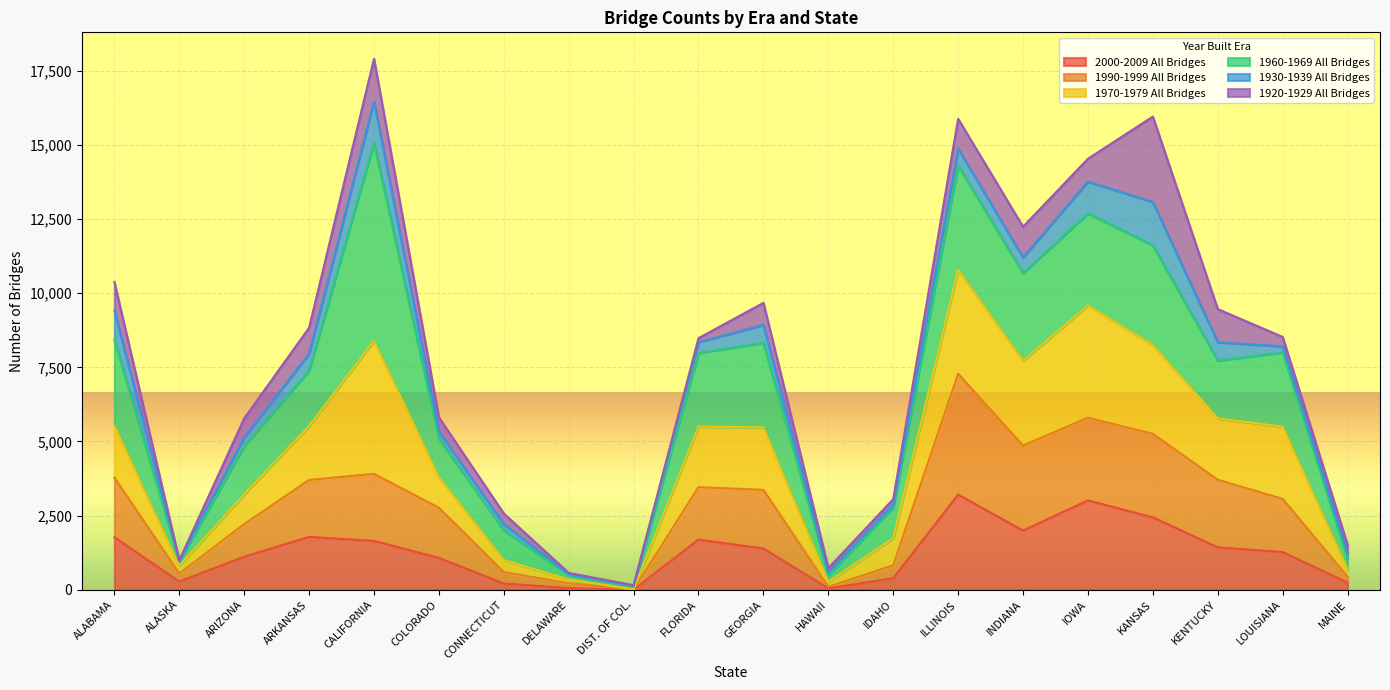

At which category does 1990-1999 All Bridges reach its first local valley?

ALASKA